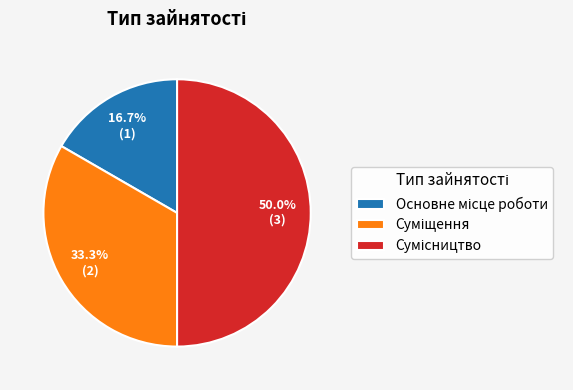

To the nearest percent, what percentage of the pie is Сумісництво?

50%